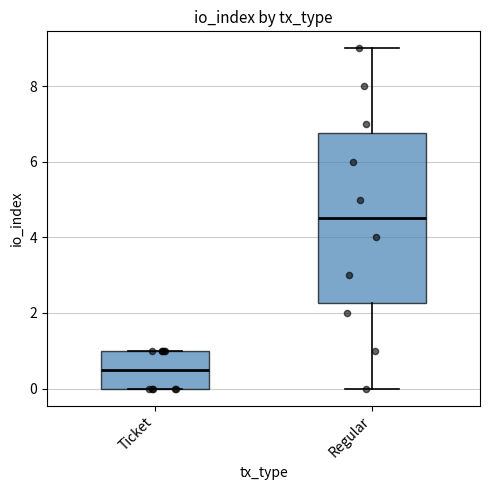

Comparing the boxes themselves (not the whiskers), which one is the tallest?

Regular